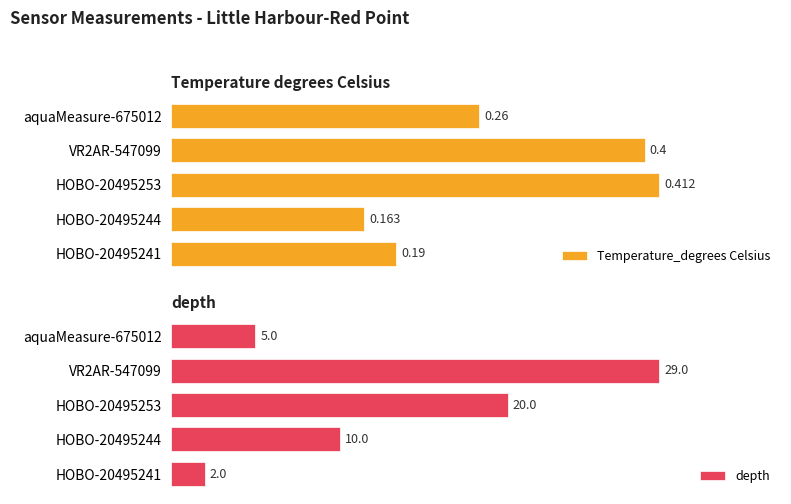

At which label is depth closest to 15?

HOBO-20495244